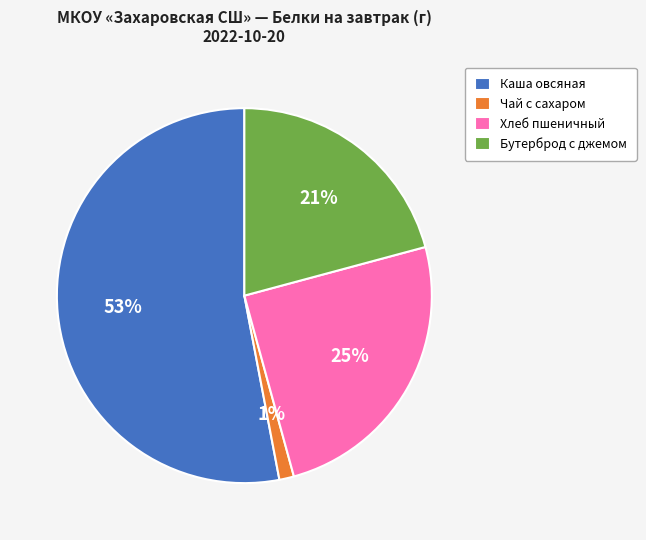

The Чай с сахаром slice represents 11% of the pie. True or false?

False